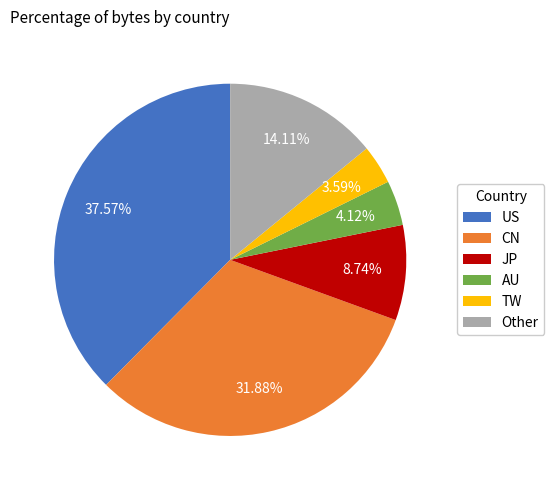

Rank the categories by value from lowest to highest.

TW, AU, JP, Other, CN, US